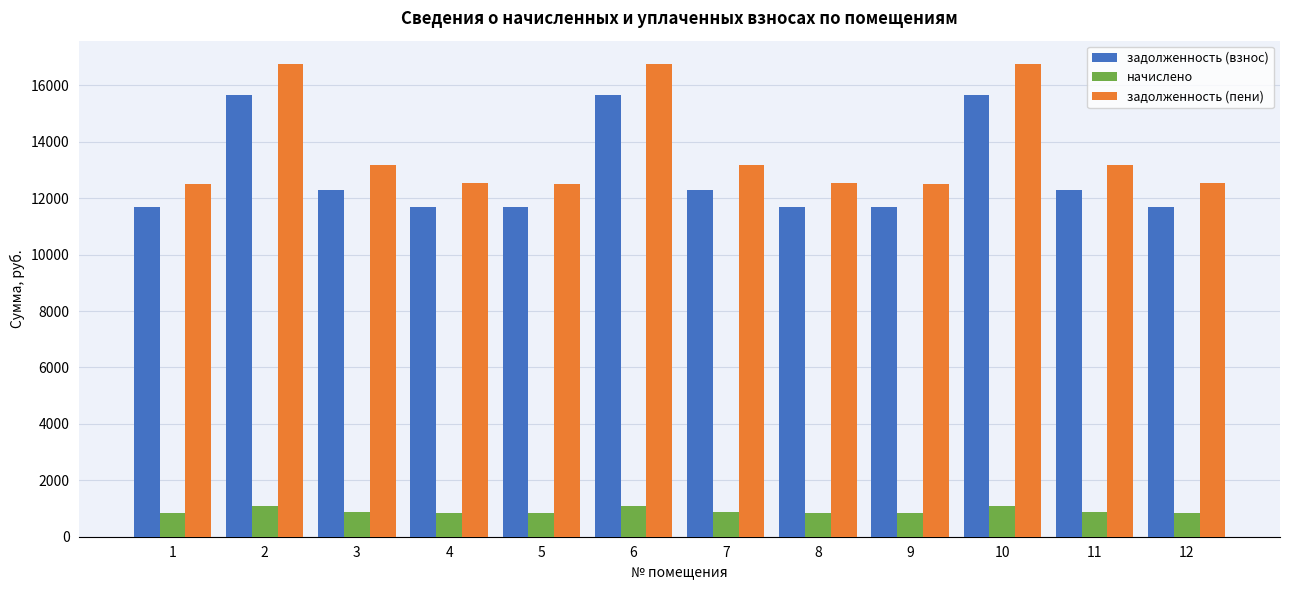

Is it true that задолженность (взнос) equals 11674.2 at 5?

True